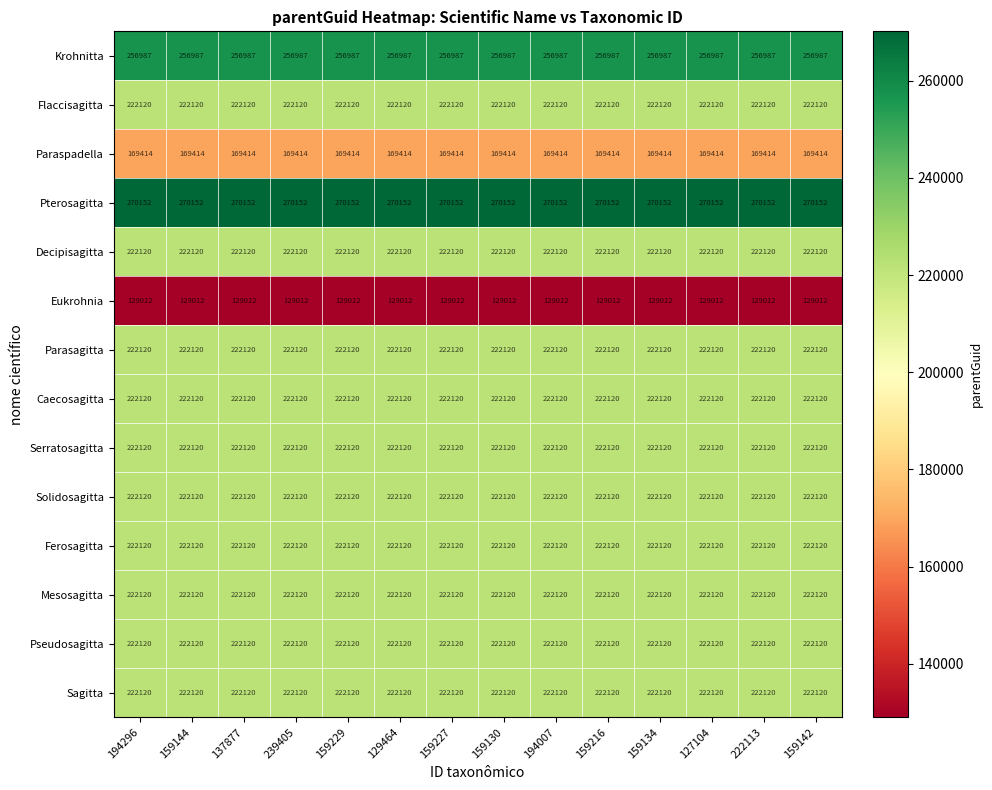

What is the sum of all Eukrohnia values?

1806168